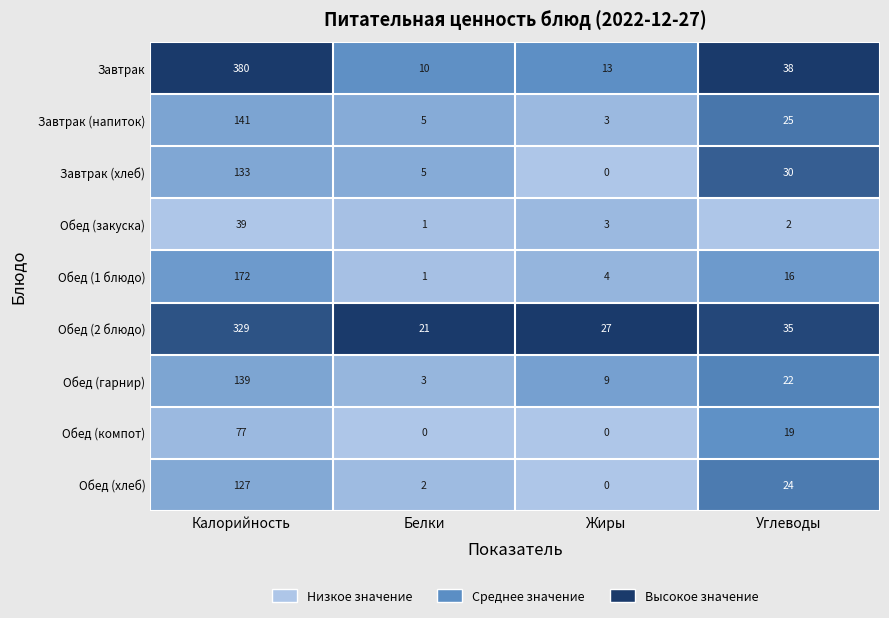

What is the average value of the Обед (компот) series?

24